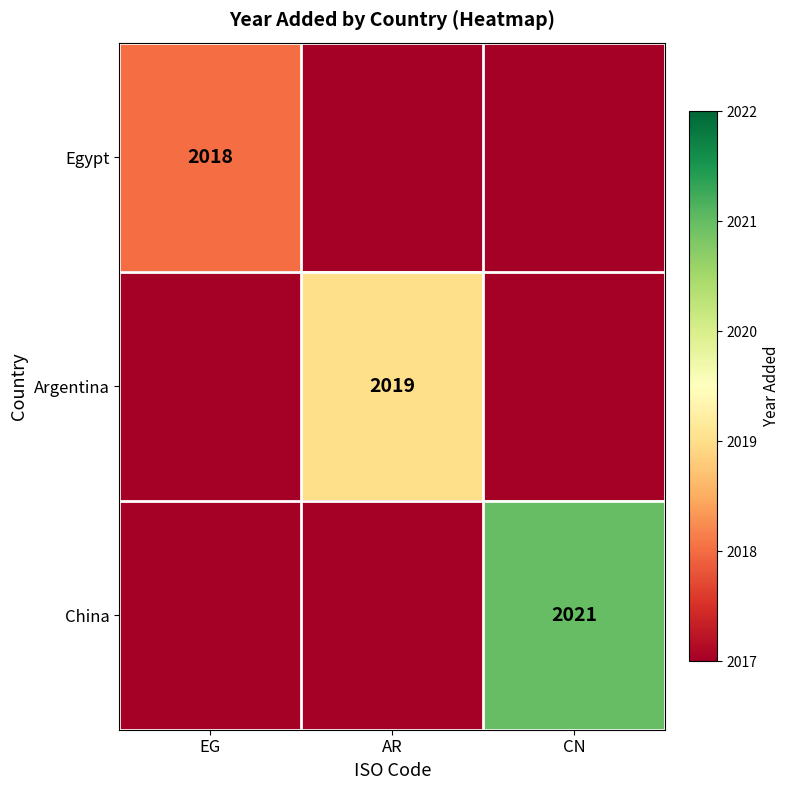

Is it true that Egypt equals 1006 at EG?

False